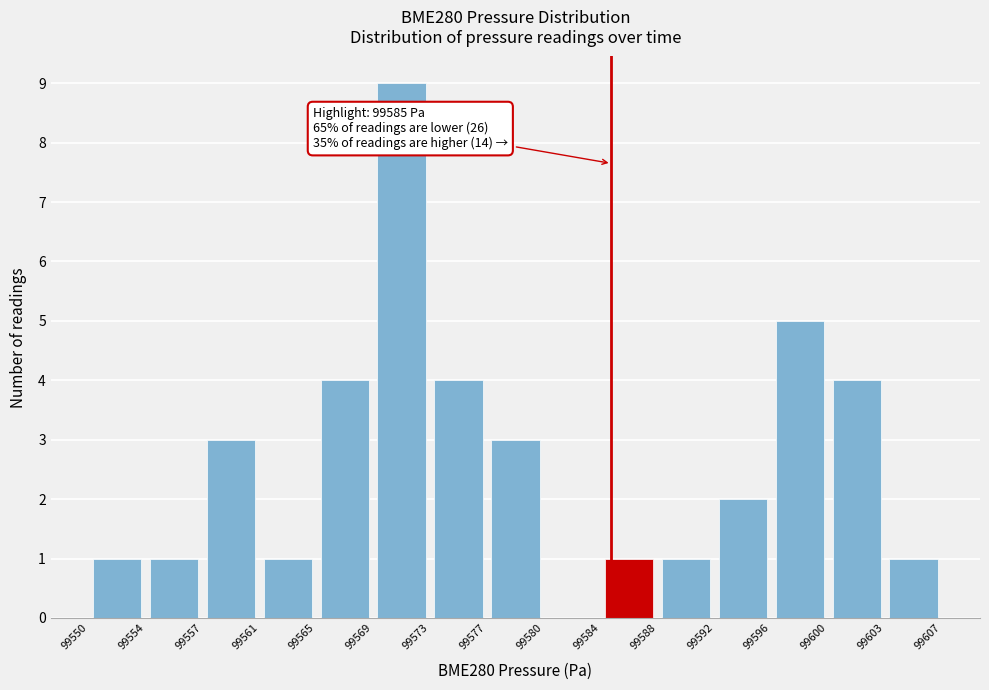

Which range on the x-axis has the tallest bar?

99569 to 99573